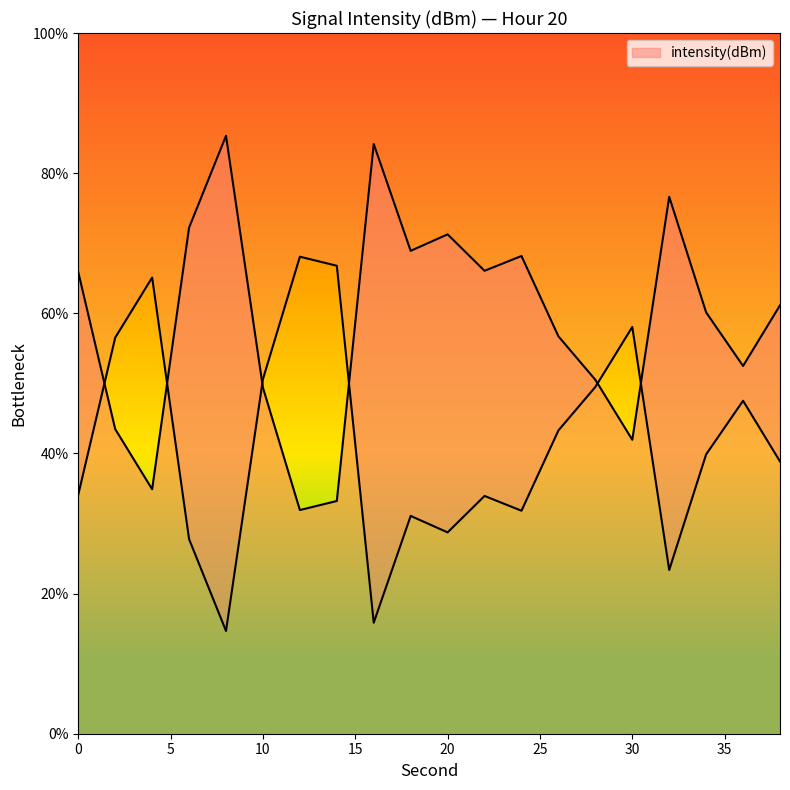

What is the ratio of the value at 0 to the value at 34?

1.1